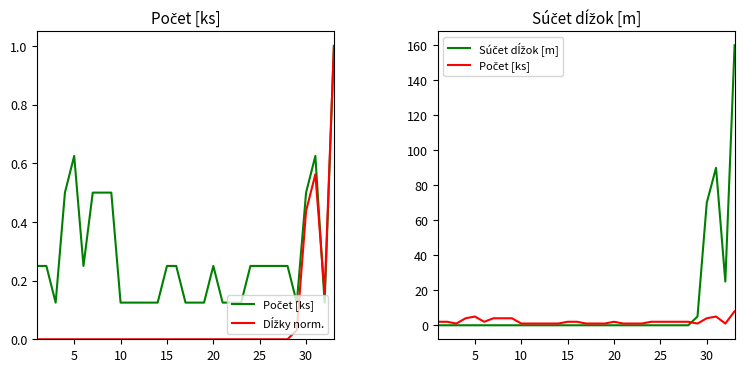

Count the Počet [ks] values in the range 1 to 2.

25